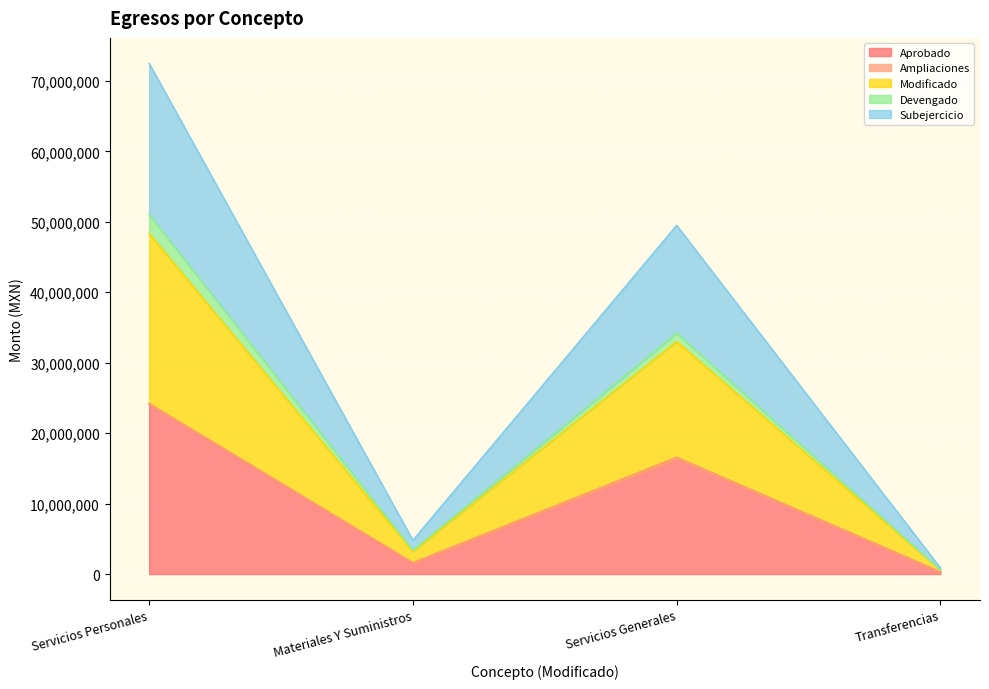

Between Servicios Personales and Materiales Y Suministros, which series saw the biggest shift?

Modificado